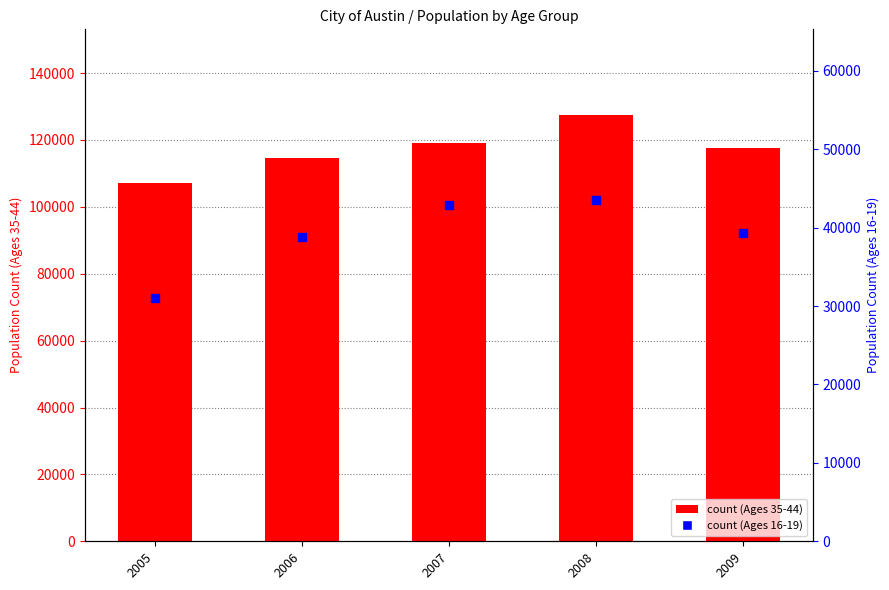

Which series reaches the maximum Y coordinate?

Ages 35-44 (count)